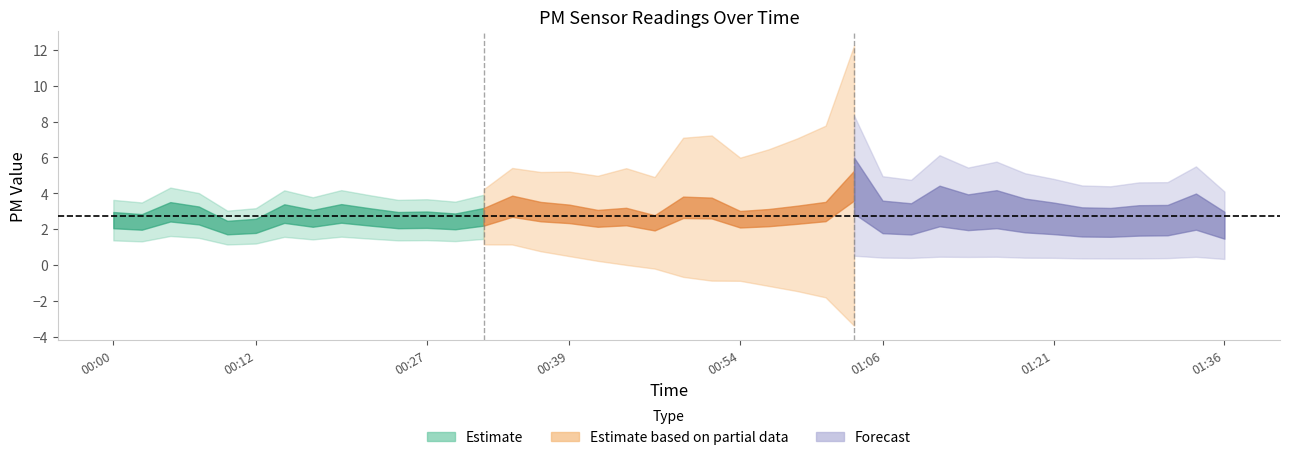

List the labels in order of P1 value, largest first.

01:03, 00:49, 01:11, 00:51, 01:16, 00:34, 00:05, 00:37, 00:32, 01:33, 01:01, 01:13, 01:18, 00:15, 00:39, 00:19, 00:07, 00:56, 00:59, 00:44, 00:22, 01:06, 01:28, 00:17, 00:41, 01:21, 01:08, 00:54, 00:27, 00:00, 00:24, 01:31, 00:29, 00:02, 01:23, 01:26, 00:46, 01:36, 00:12, 00:10